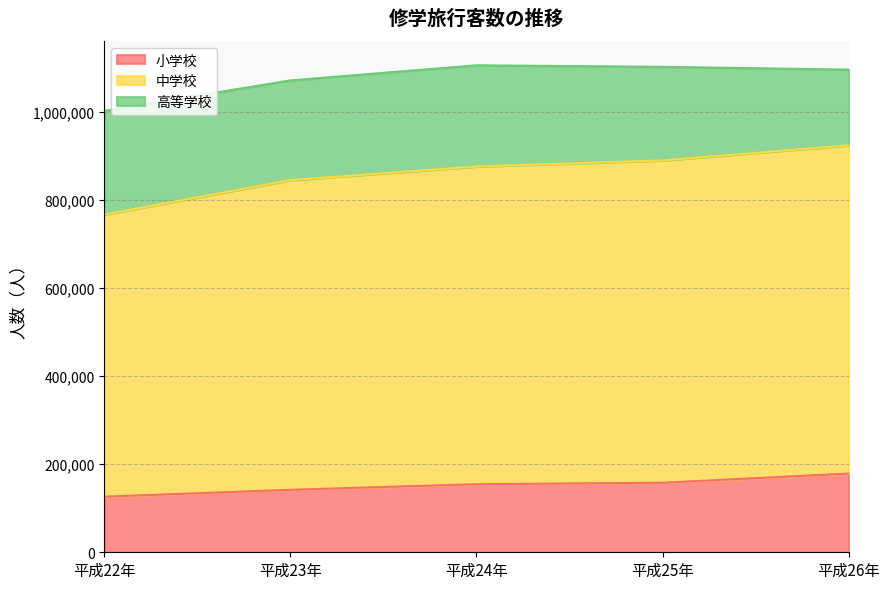

How many lines are shown in the chart?

3